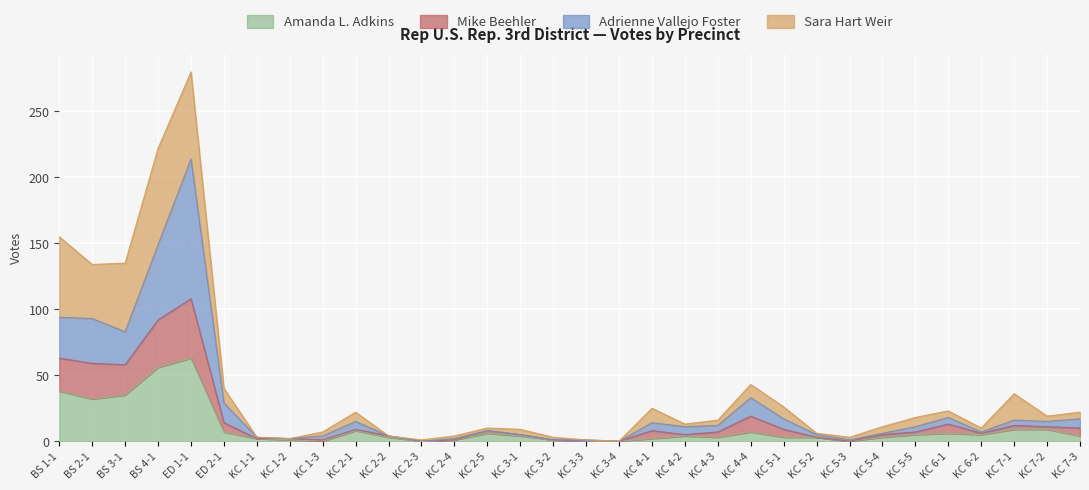

Which category has the highest value in the Amanda L. Adkins series?

ED 1-1